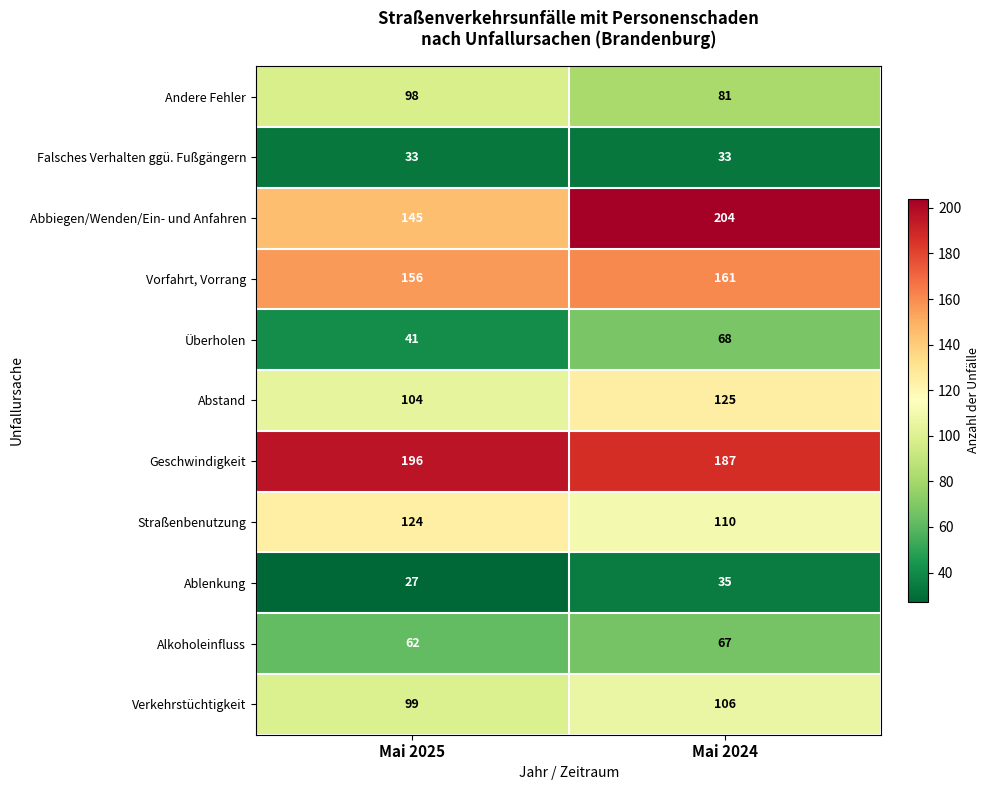

Reading right to left, transcribe all the data shown in this chart.

Andere Fehler: Mai 2024=81	Mai 2025=98
Falsches Verhalten ggü. Fußgängern: Mai 2024=33	Mai 2025=33
Abbiegen/Wenden/Ein- und Anfahren: Mai 2024=204	Mai 2025=145
Vorfahrt, Vorrang: Mai 2024=161	Mai 2025=156
Überholen: Mai 2024=68	Mai 2025=41
Abstand: Mai 2024=125	Mai 2025=104
Geschwindigkeit: Mai 2024=187	Mai 2025=196
Straßenbenutzung: Mai 2024=110	Mai 2025=124
Ablenkung: Mai 2024=35	Mai 2025=27
Alkoholeinfluss: Mai 2024=67	Mai 2025=62
Verkehrstüchtigkeit: Mai 2024=106	Mai 2025=99